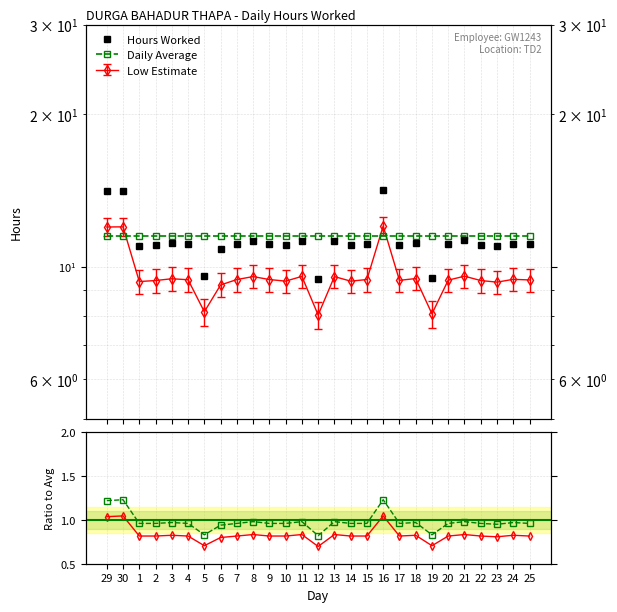

How many categories are shown in the chart?

27